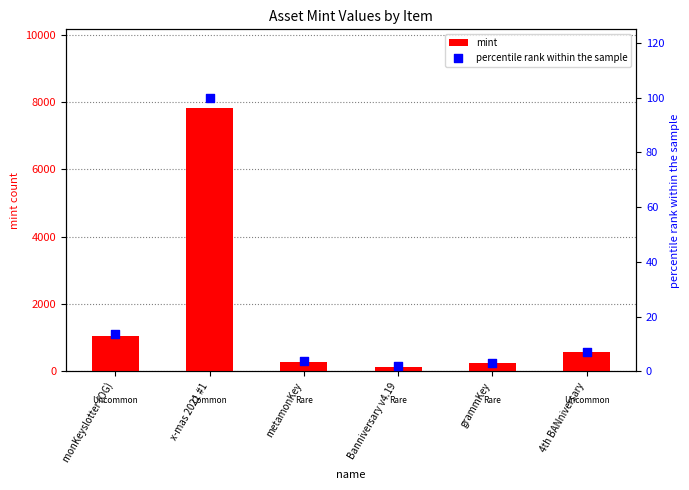

What is the total value across all series at Banniversary v4.19?

144.8